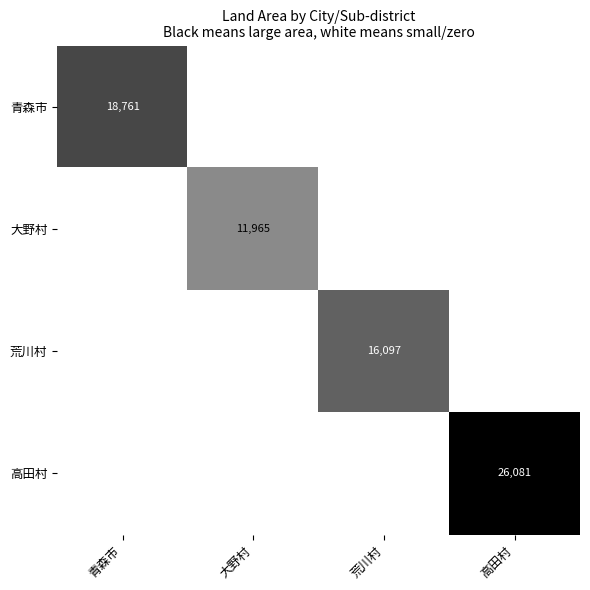

Which series has the widest spread of values?

高田村